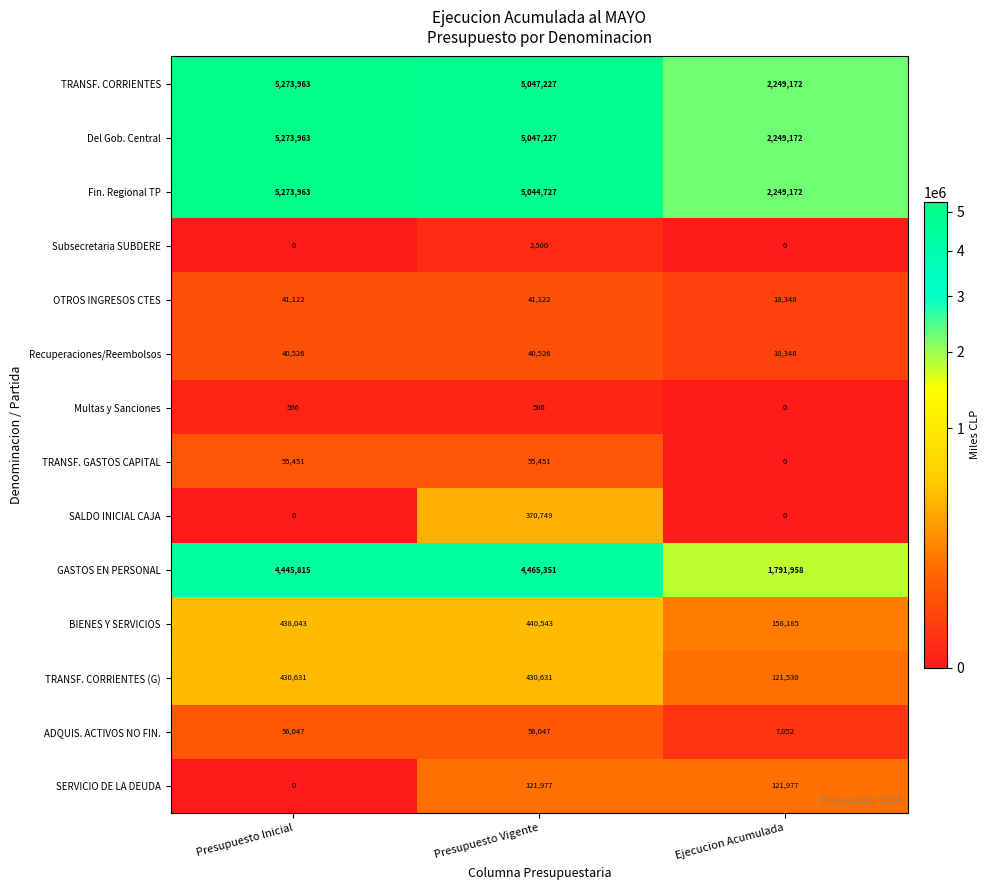

What is the difference between the maximum and minimum values in the Multas y Sanciones series?

596